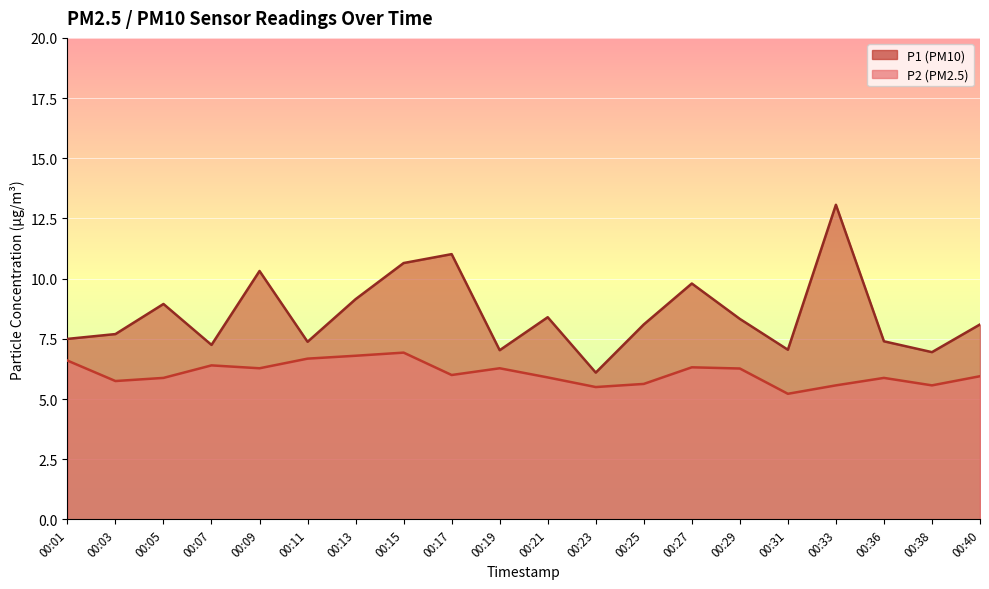

Which series has the largest total across all categories?

P1